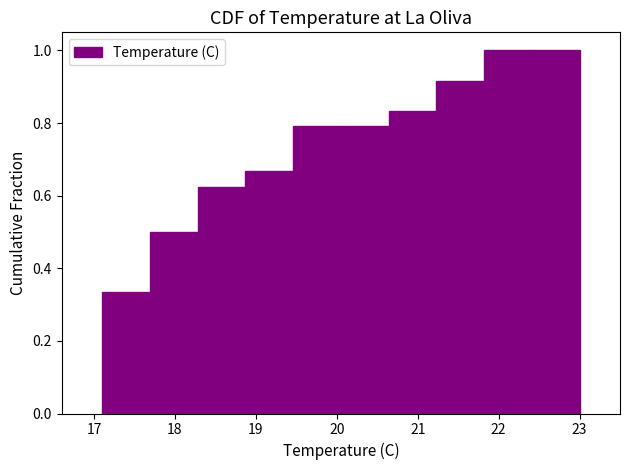

What is the height of the bar covering 17.69 to 18.28 on the x-axis? Neither the bar edges nor the heights are printed on the chart, so give them approximately, as read against the axes.

0.50